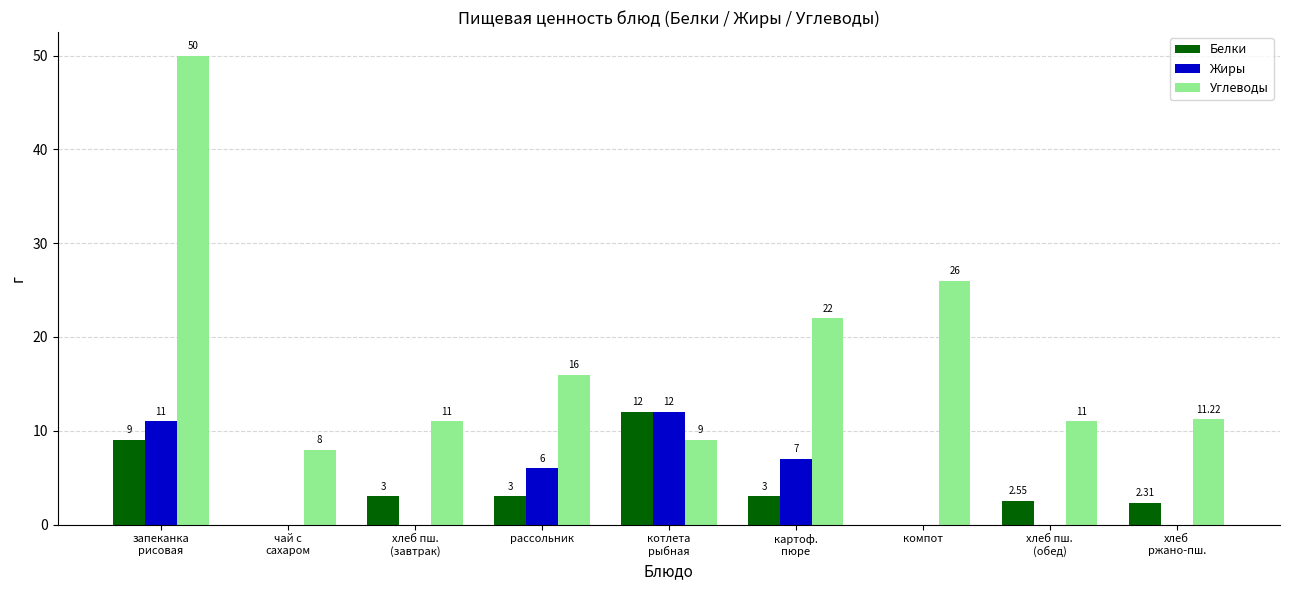

What is the greatest value displayed?

50.0